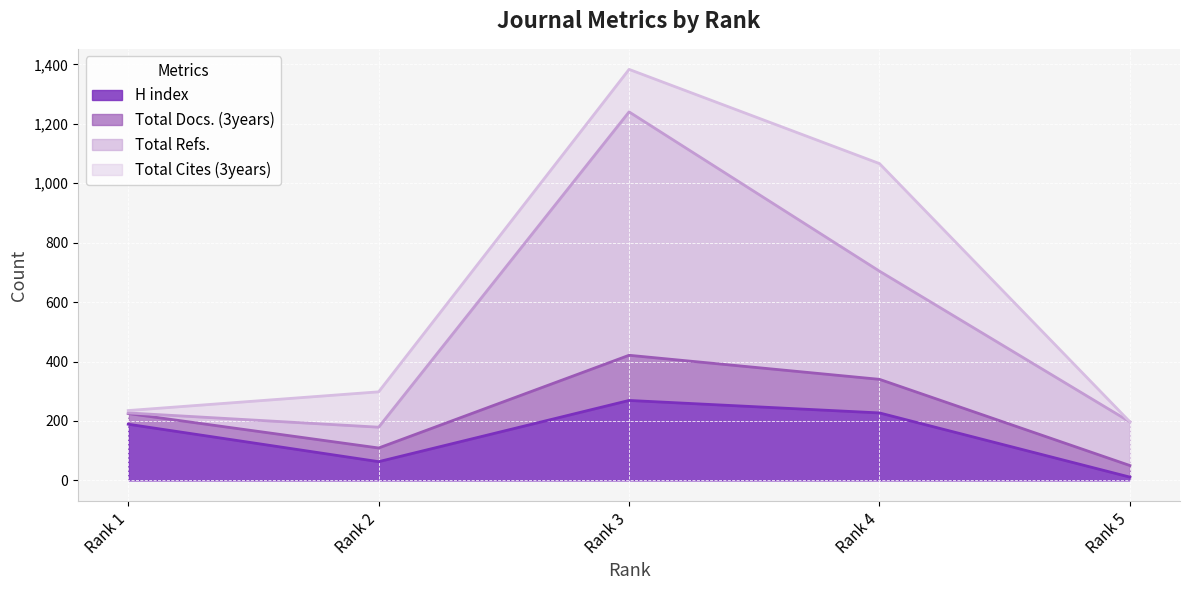

True or false: Total Docs. (3years) and H index cross at least once.

False